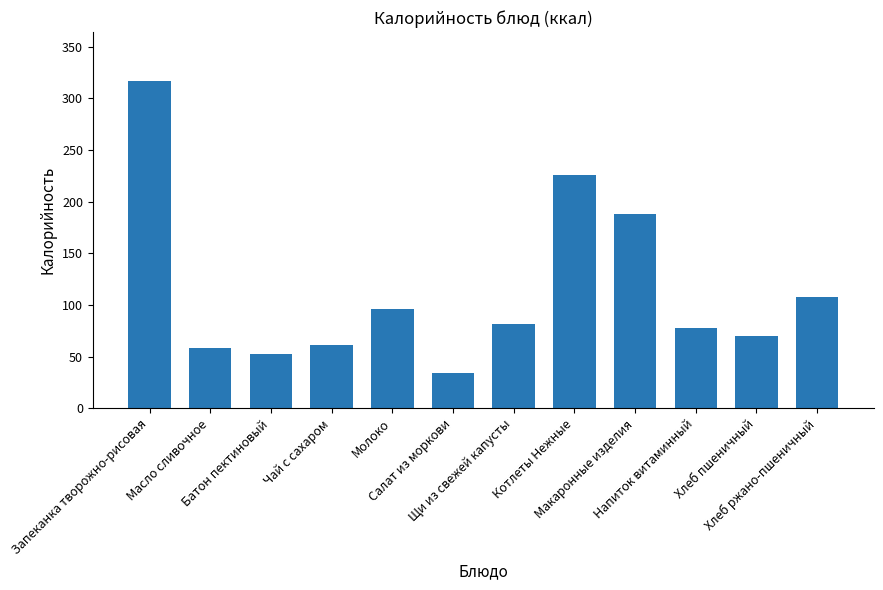

List the labels in order of value, largest first.

Запеканка творожно-рисовая, Котлеты Нежные, Макаронные изделия, Хлеб ржано-пшеничный, Молоко, Щи из свежей капусты, Напиток витаминный, Хлеб пшеничный, Чай с сахаром, Масло сливочное, Батон пектиновый, Салат из моркови